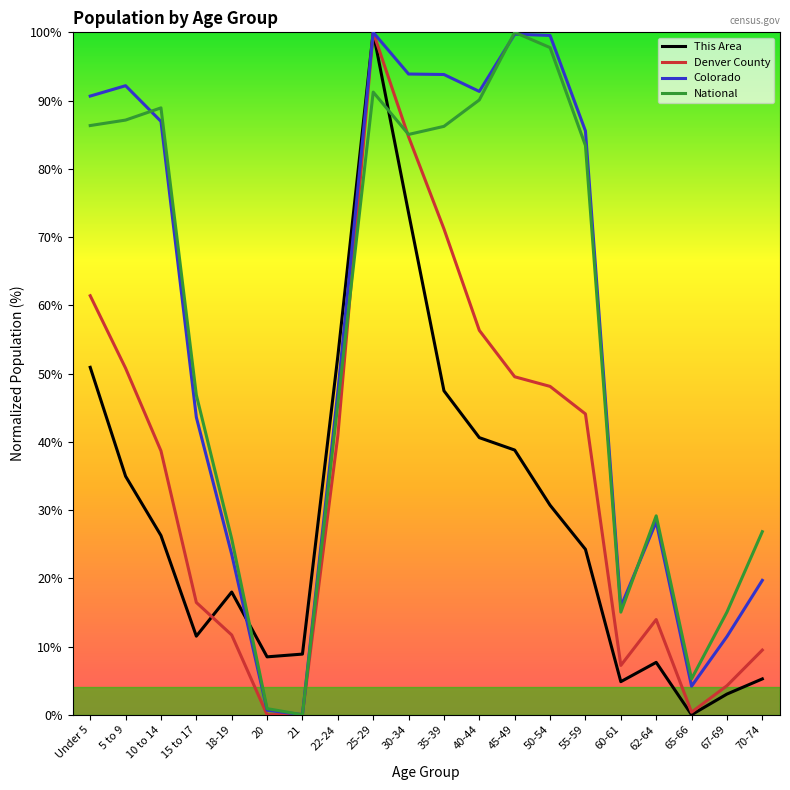

How many lines are shown in the chart?

4